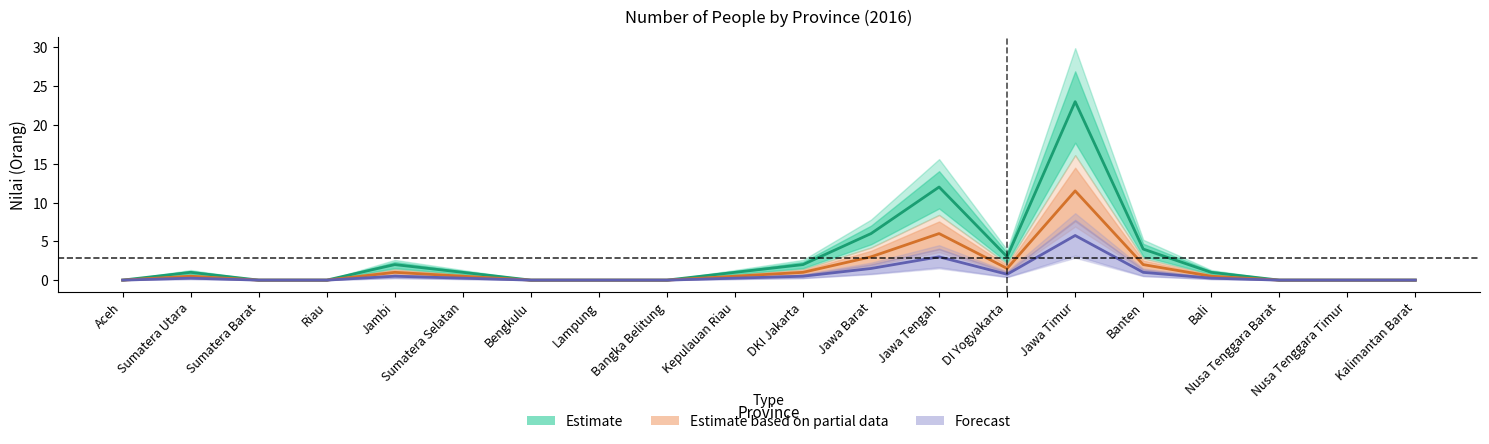

What is the sum of all Forecast values?

14.0